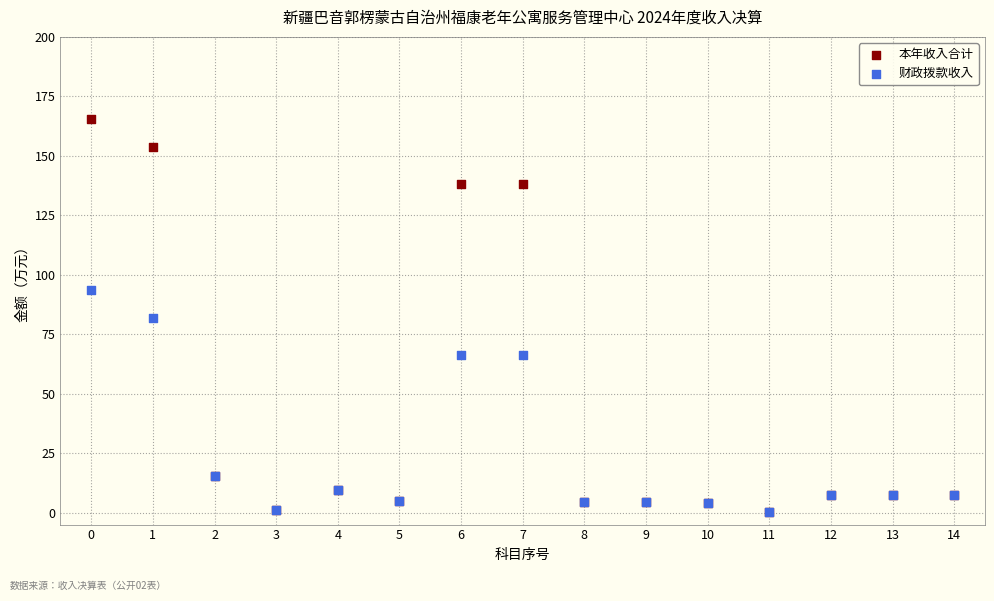

What are all the series names shown in the legend?

本年收入合计, 财政拨款收入